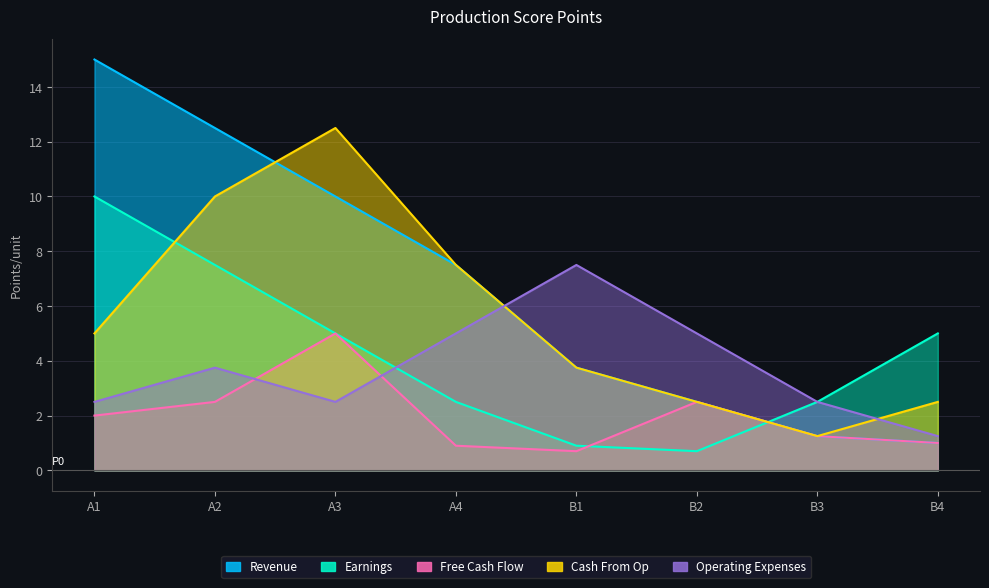

True or false: Revenue and Free Cash Flow intersect in this chart.

False